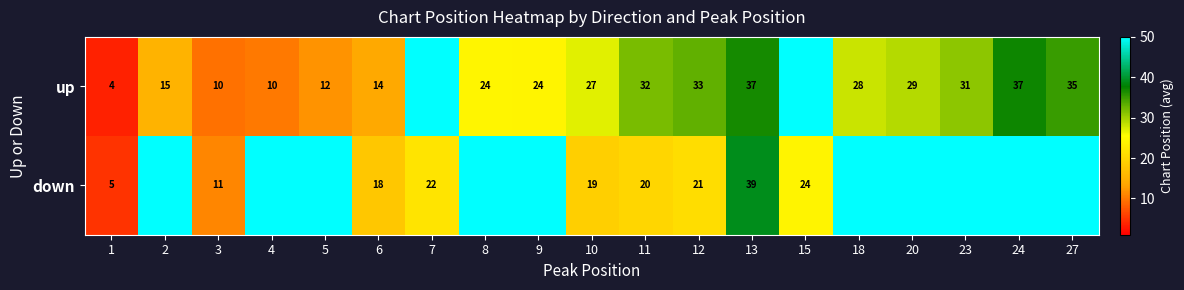

What is the sum of the up values at 12 and 23?

64